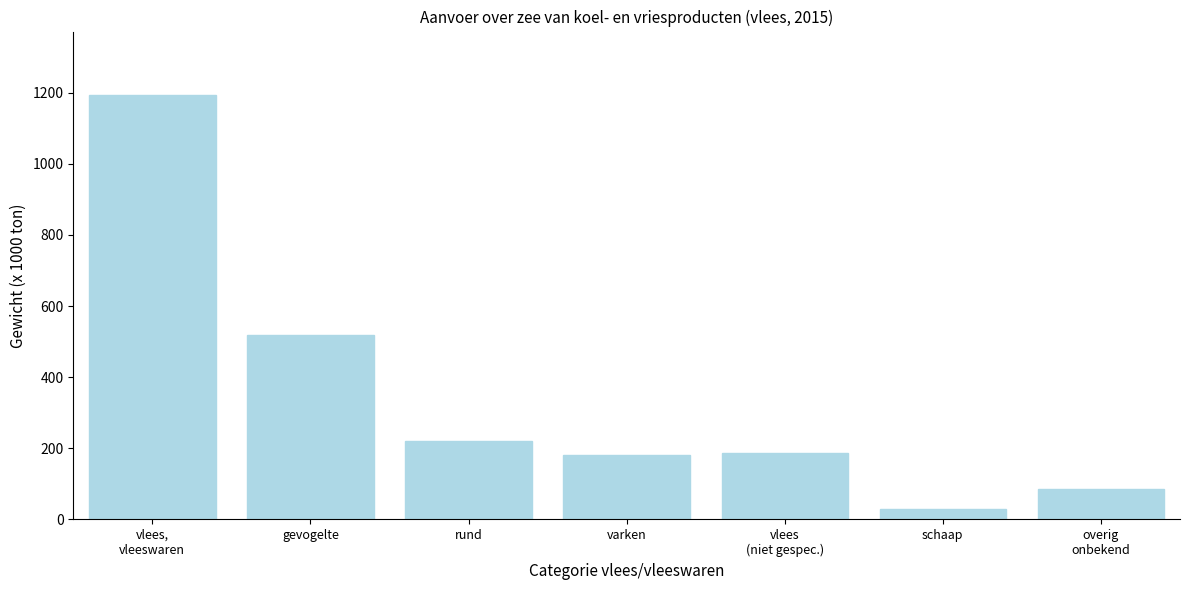

Reading left to right, extract all data points from this chart.

1193.0	518.9	220.1	180.4	187.5	28.9	85.2